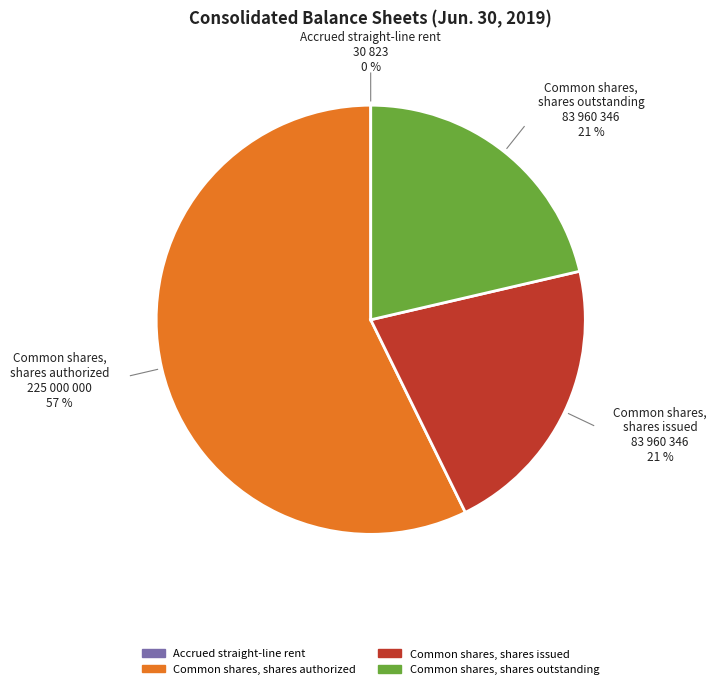

Is there any slice that represents more than half of the pie?

Yes